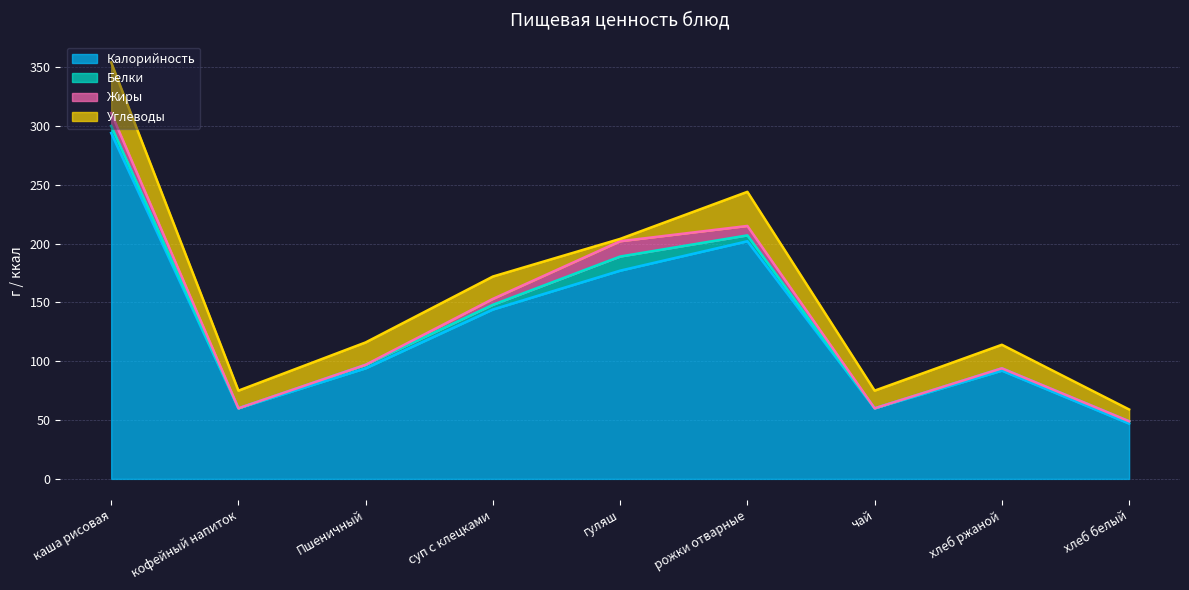

List the labels in order of Белки value, smallest first.

кофейный напиток, чай, хлеб ржаной, хлеб белый, Пшеничный, суп с клецками, рожки отварные, каша рисовая, гуляш